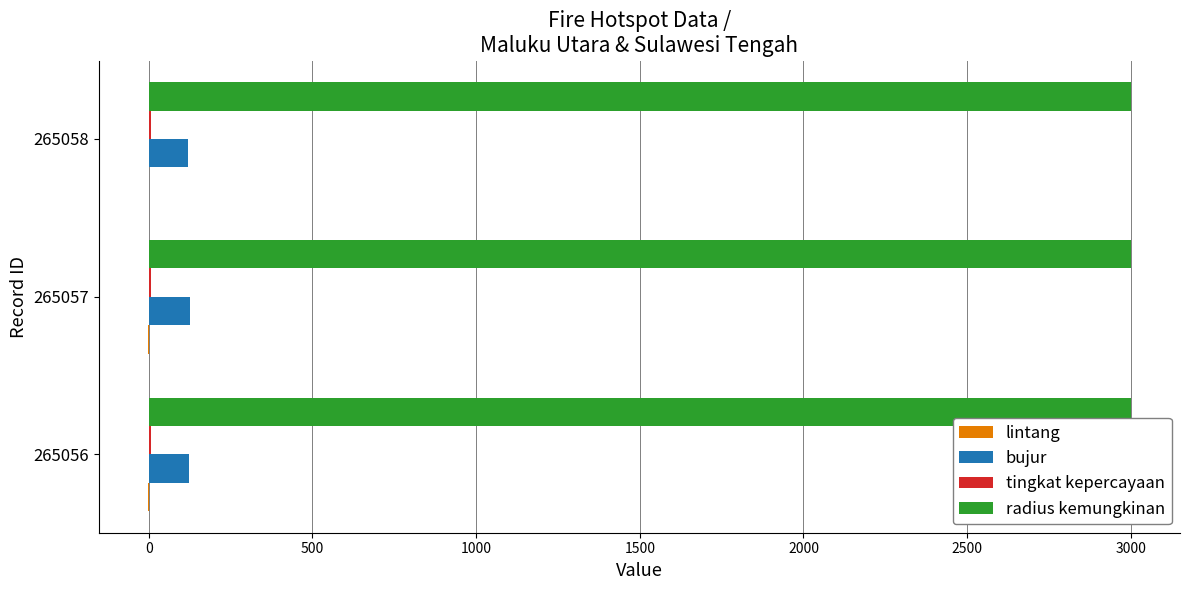

What is the sum of all radius kemungkinan values?

9000.0